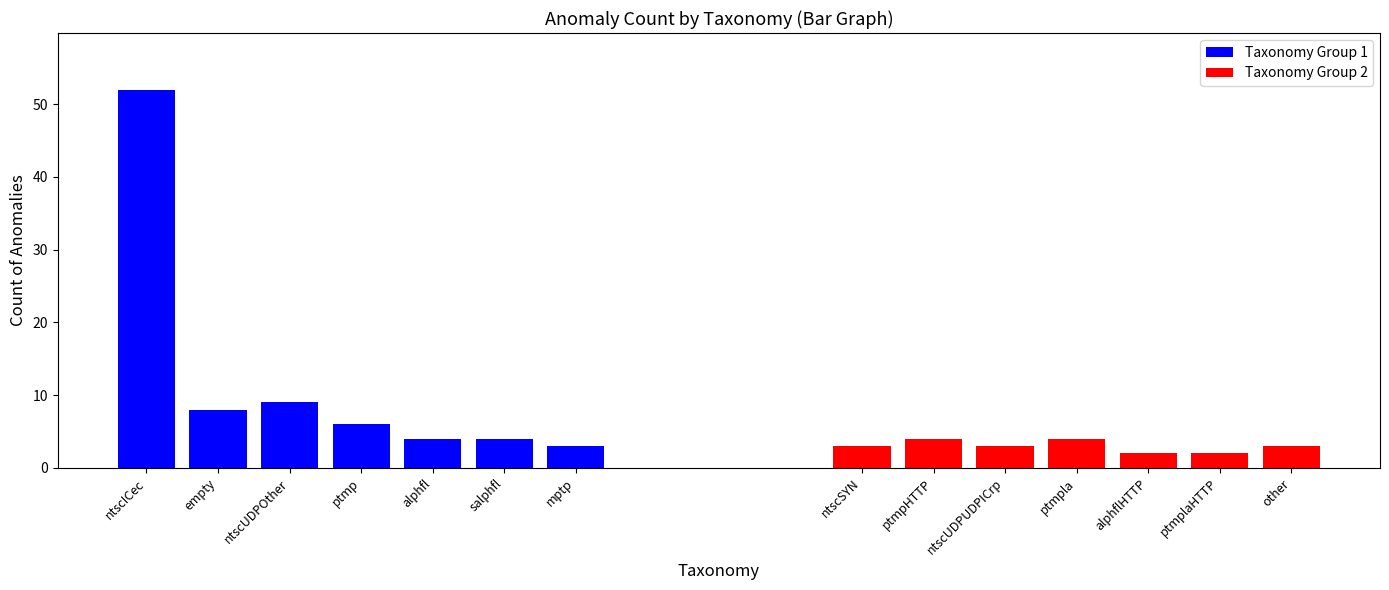

Rank the series at ntscUDPOther from lowest to highest value.

Taxonomy Group 2, Taxonomy Group 1